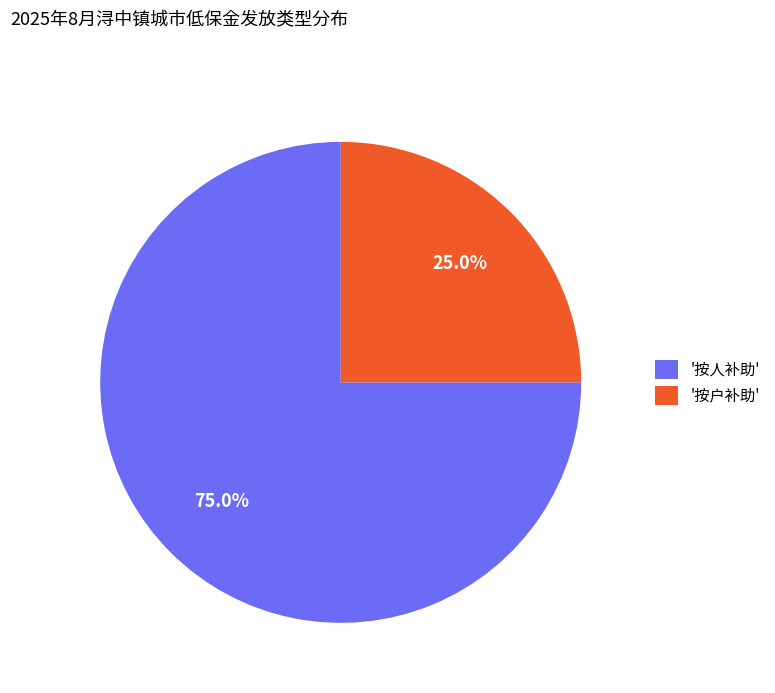

Is there any slice that represents more than half of the pie?

Yes